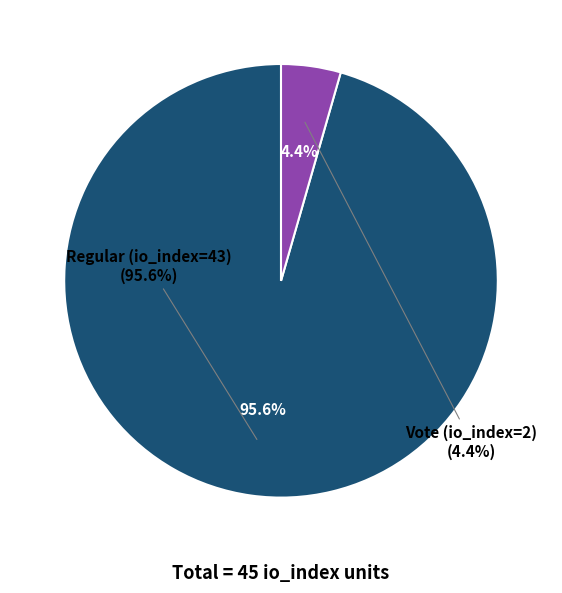

What is the total percentage of Vote (io_index=2) and Regular (io_index=43)?

100.0%